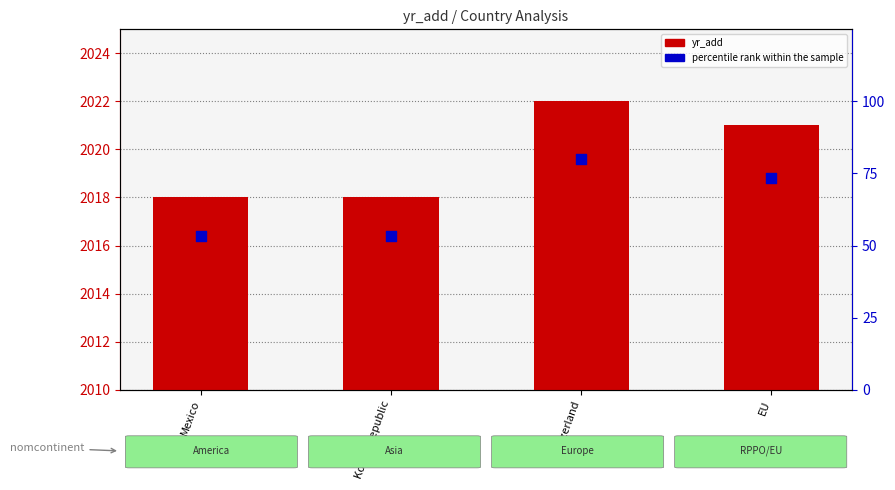

Which series contains the highest Y value?

yr_add